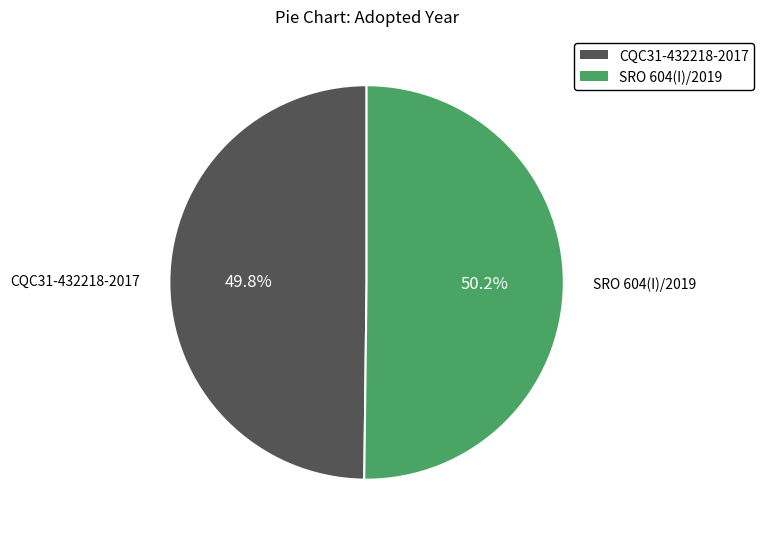

Is there any slice that represents more than half of the pie?

Yes